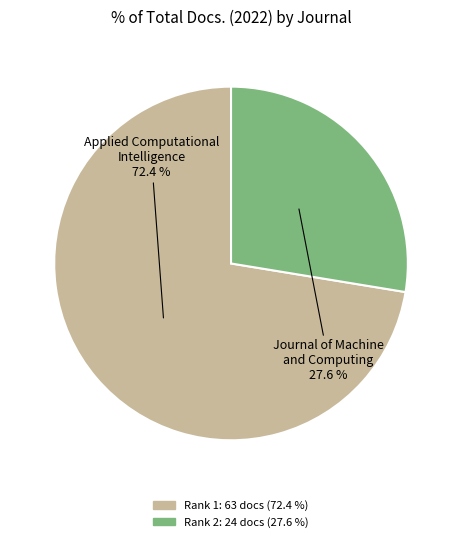

Does any single category account for the majority?

Yes